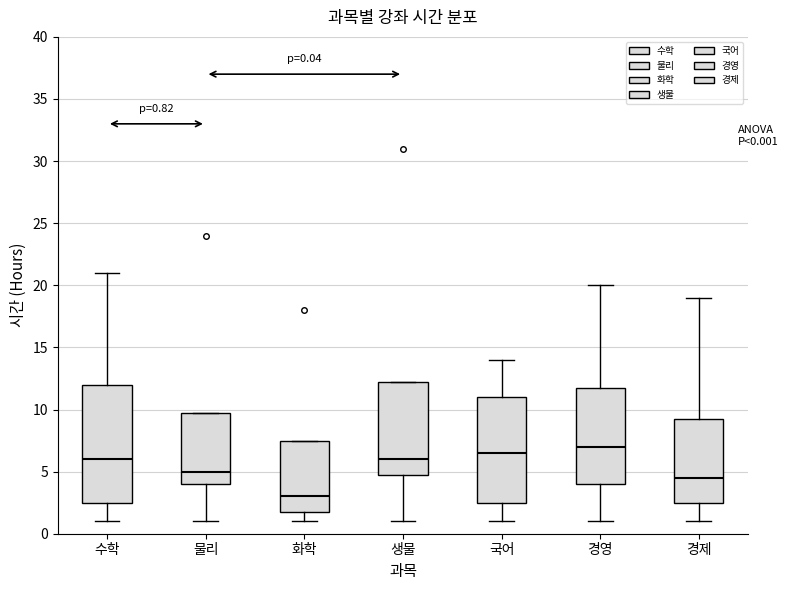

Which box is the tallest, from its lower edge to its upper edge?

수학